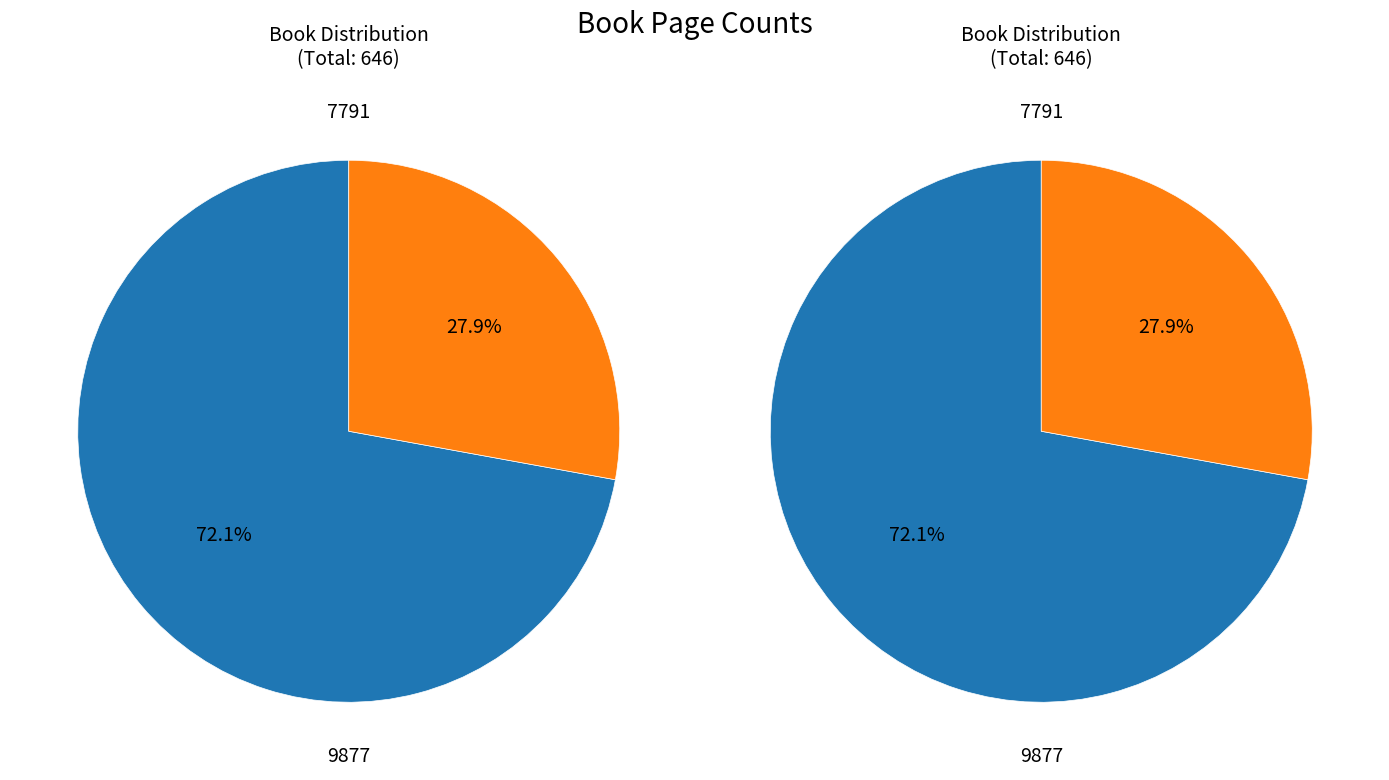

To the nearest percent, what percentage of the pie is 7791?

72%